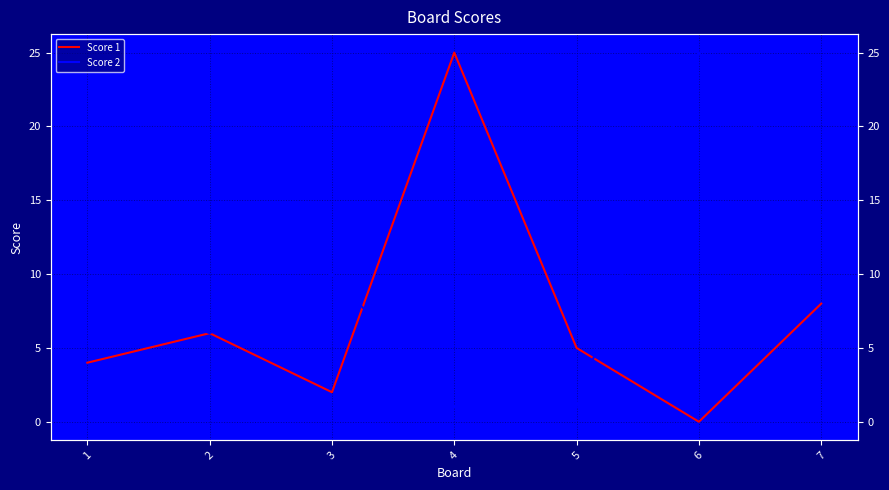

Reading right to left, extract all data points from this chart.

Score 1: 8	0	5	25	2	6	4
Score 2: 14	25	1	1	10	6	9